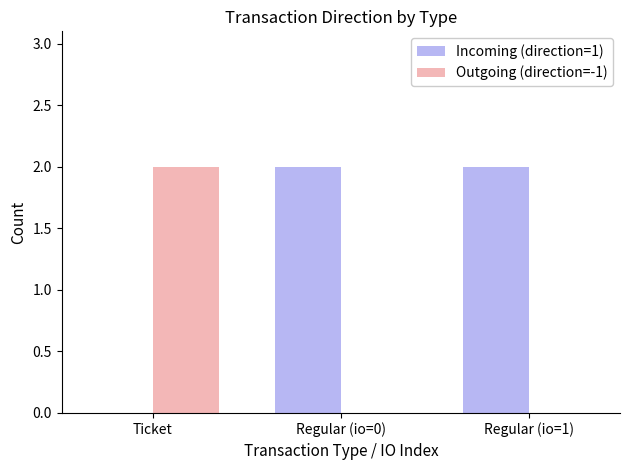

Reading left to right, extract all data points from this chart.

Incoming (direction=1): 0	2	2
Outgoing (direction=-1): 2	0	0